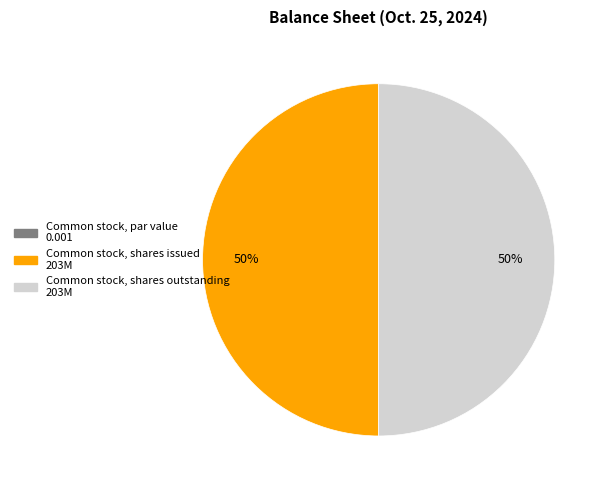

Combined, do Common stock, shares outstanding and Common stock, shares issued account for over 50%?

Yes